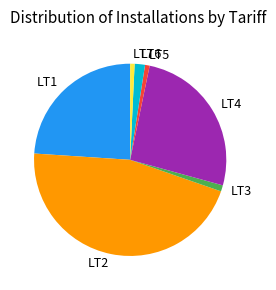

Is there any slice that represents more than half of the pie?

No